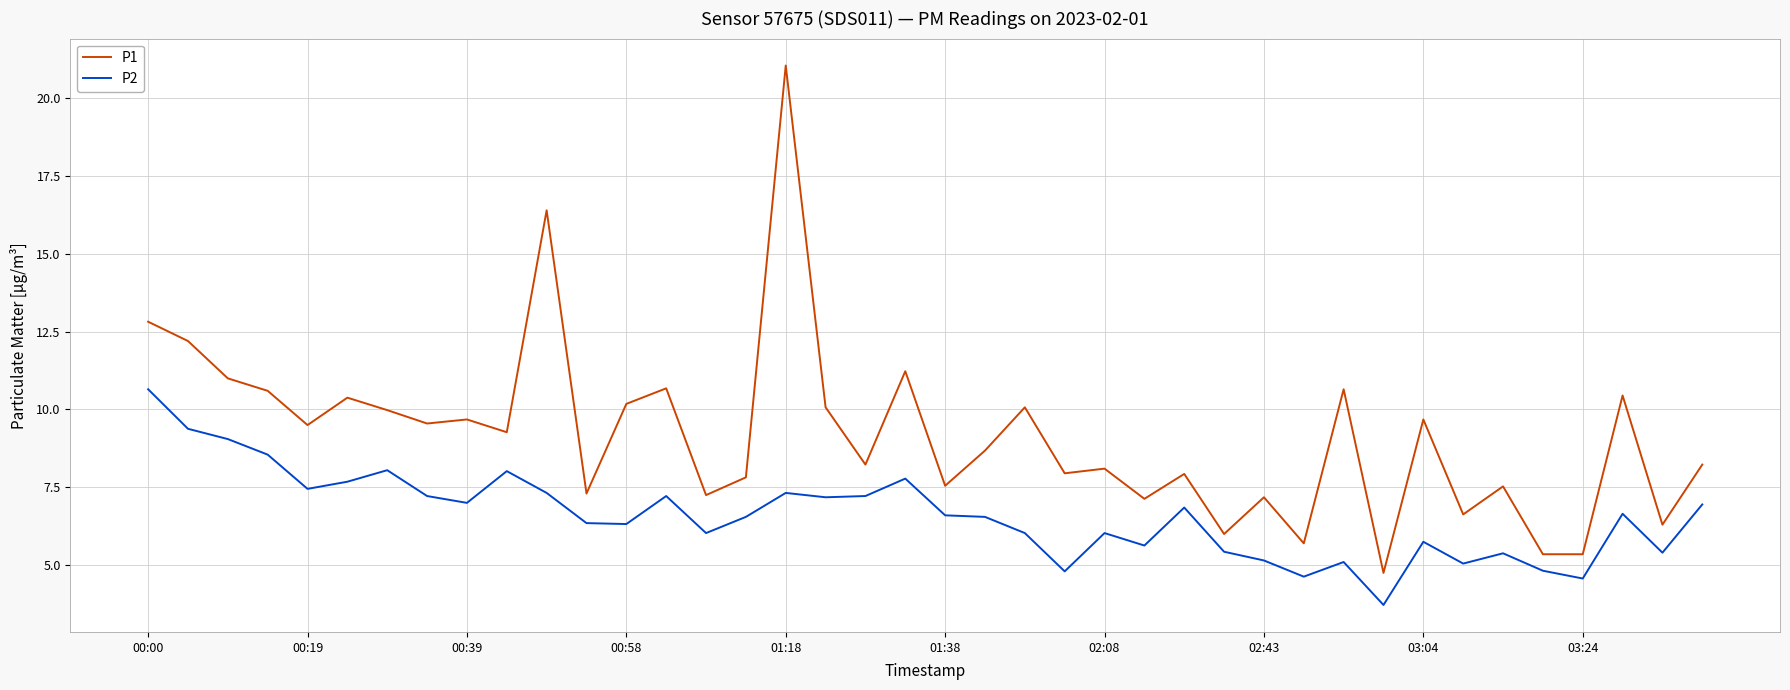

Which series has the widest spread of values?

P1